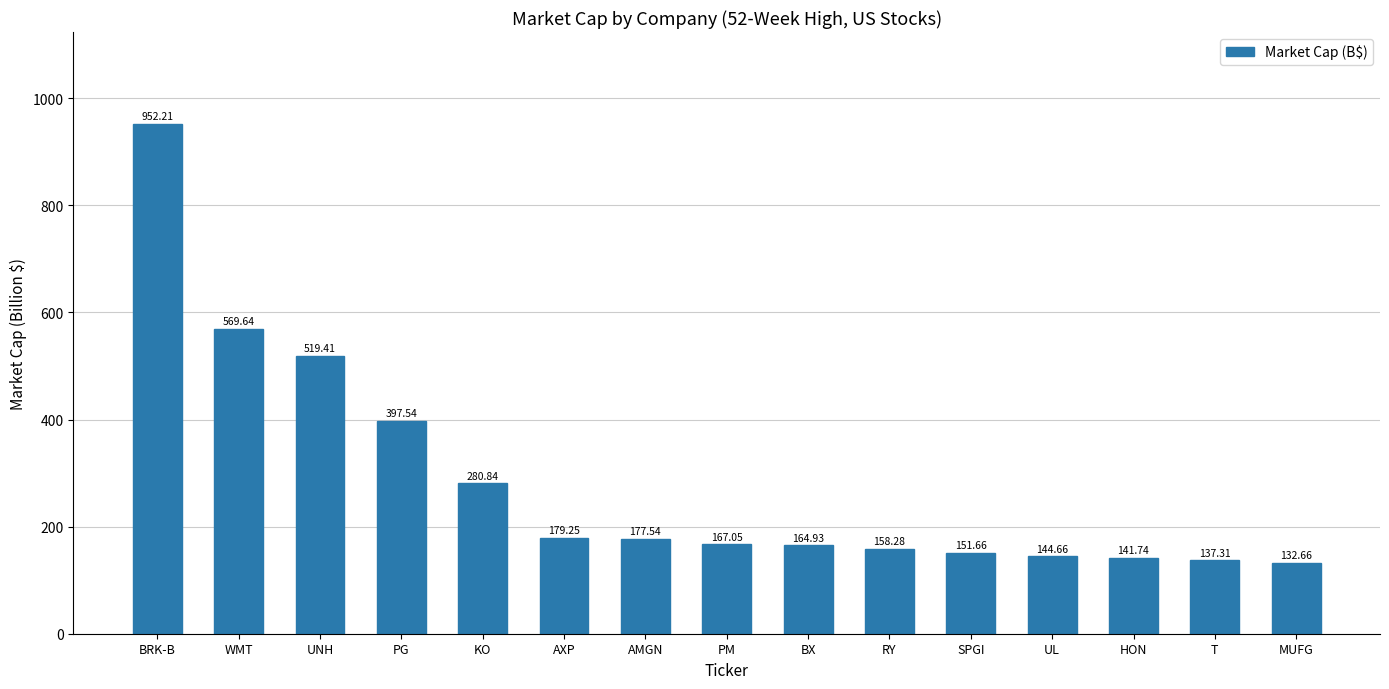

Which label corresponds to the largest value in the chart?

BRK-B